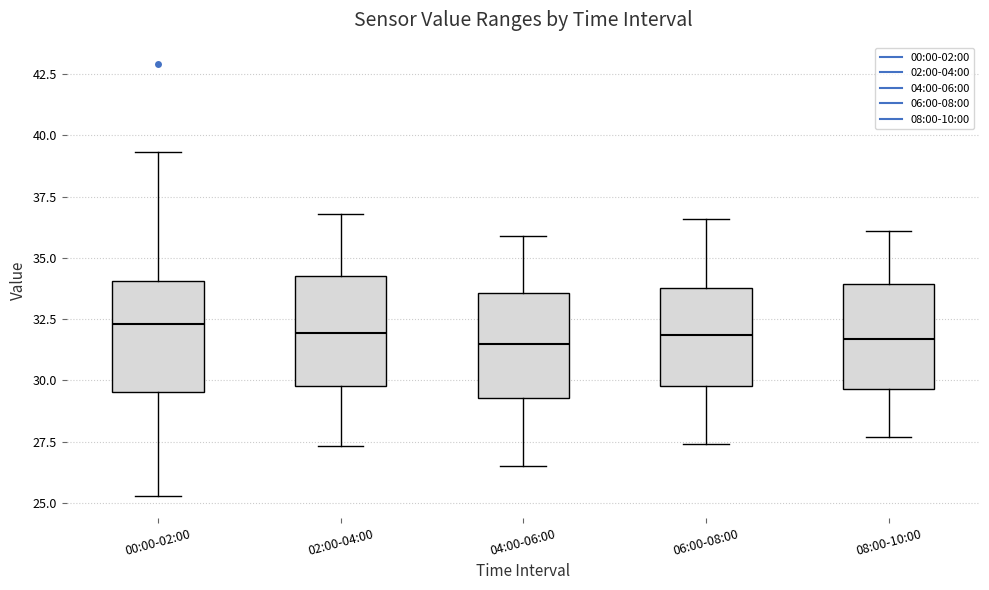

Reading left to right, read every box against the y-axis: the position of its median line, the range the box covers, and the ends of its whiskers. The values are not printed on the chart, so give them approximately, as read against the axis.

00:00-02:00: median 32.5, box 29.5 to 34.0, whiskers 25.5 to 39.5
02:00-04:00: median 32.0, box 30.0 to 34.5, whiskers 27.5 to 37.0
04:00-06:00: median 31.5, box 29.5 to 33.5, whiskers 26.5 to 36.0
06:00-08:00: median 32.0, box 30.0 to 34.0, whiskers 27.5 to 36.5
08:00-10:00: median 31.5, box 29.5 to 34.0, whiskers 27.5 to 36.0